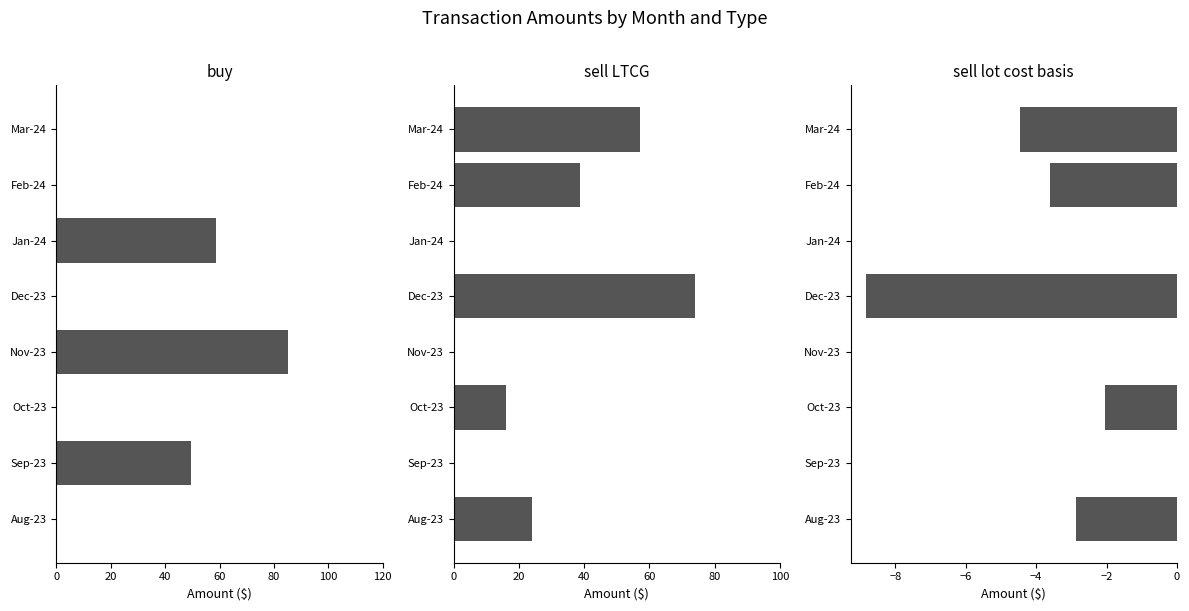

What is the minimum value shown in the chart?

-8.8